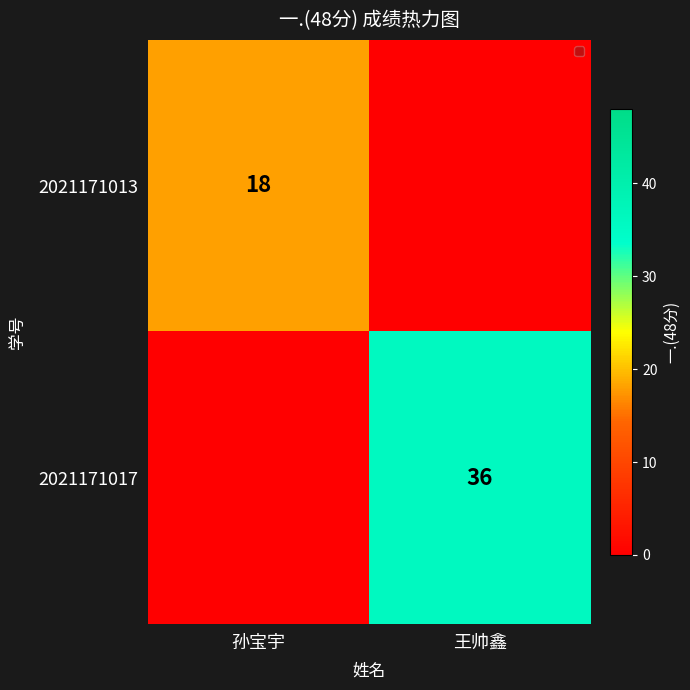

Count the number of categories in the chart.

2